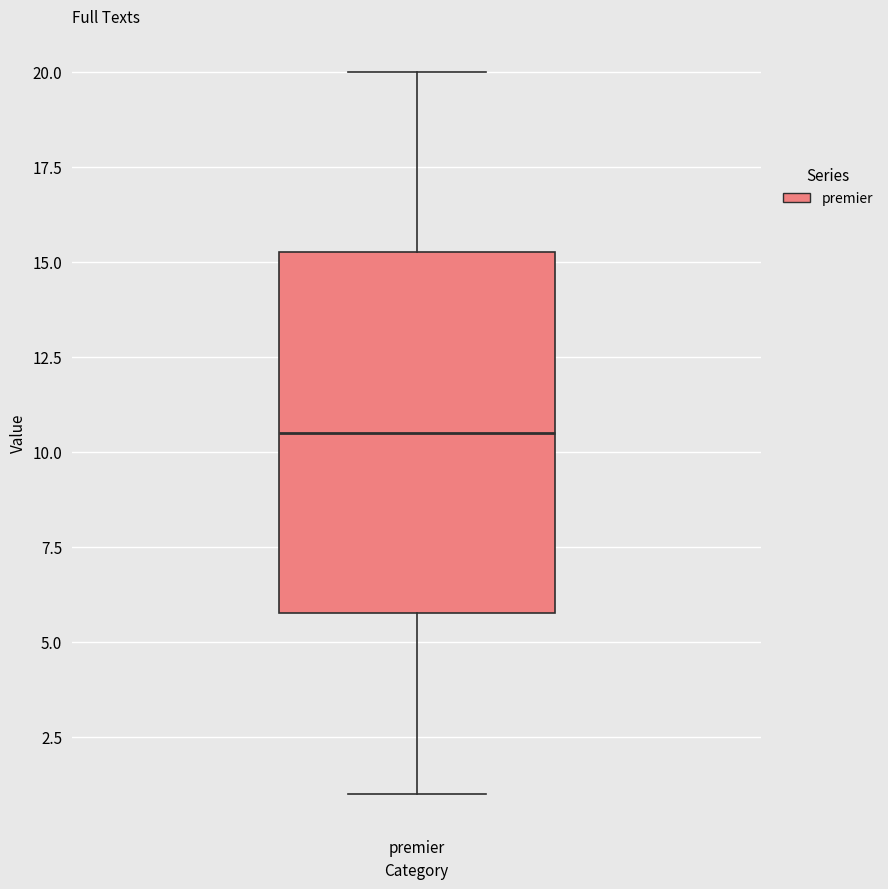

Where is the lower edge of the box for premier on the y-axis? The values are not printed on the chart, so give them approximately, as read against the axis.

6.0